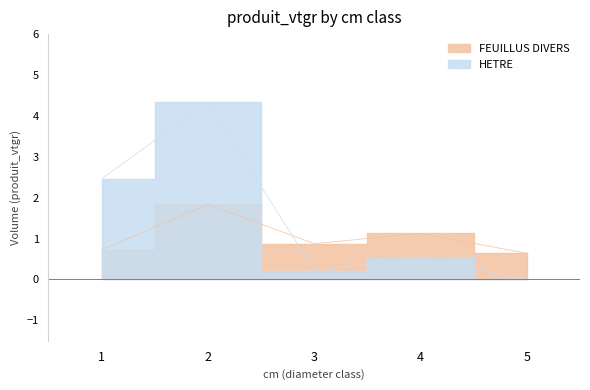

How many intersections are there between FEUILLUS DIVERS and HETRE?

1